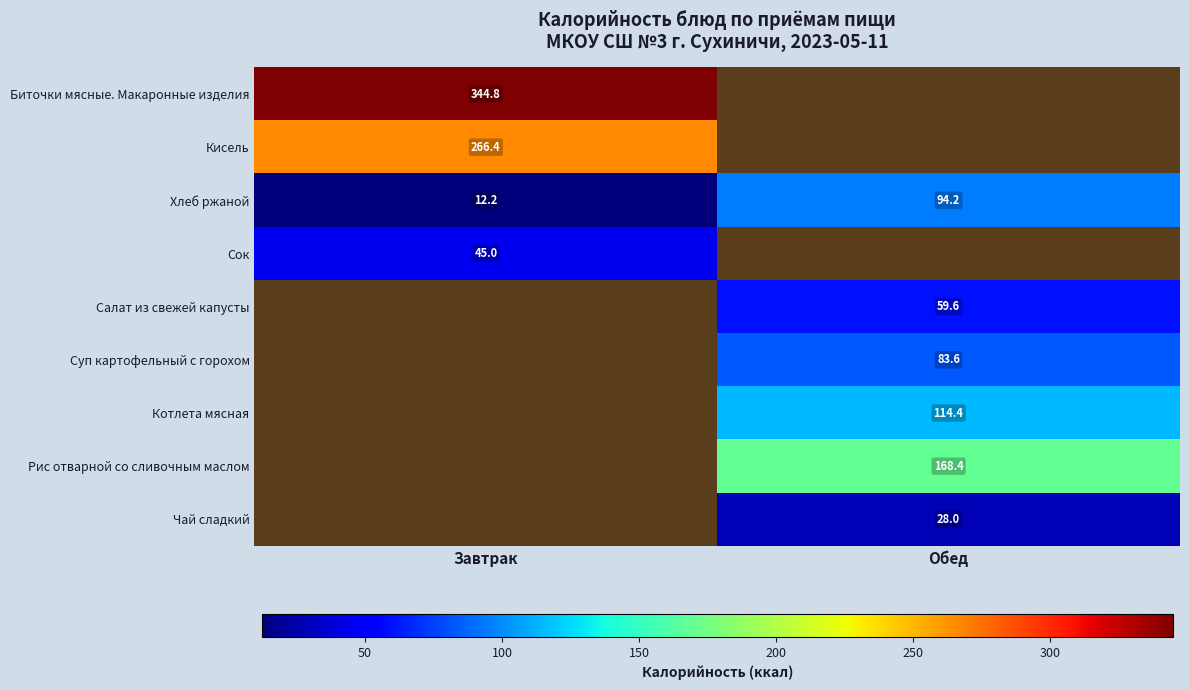

At how many categories does at least one series exceed 271?

1